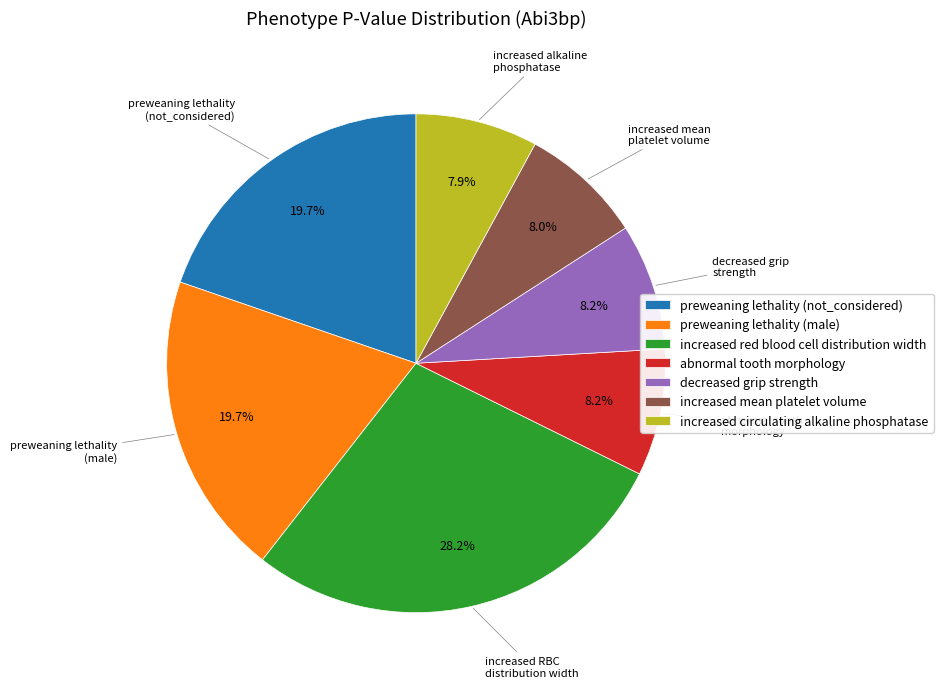

To the nearest percent, what is the difference between the largest and smallest slice percentages?

20%